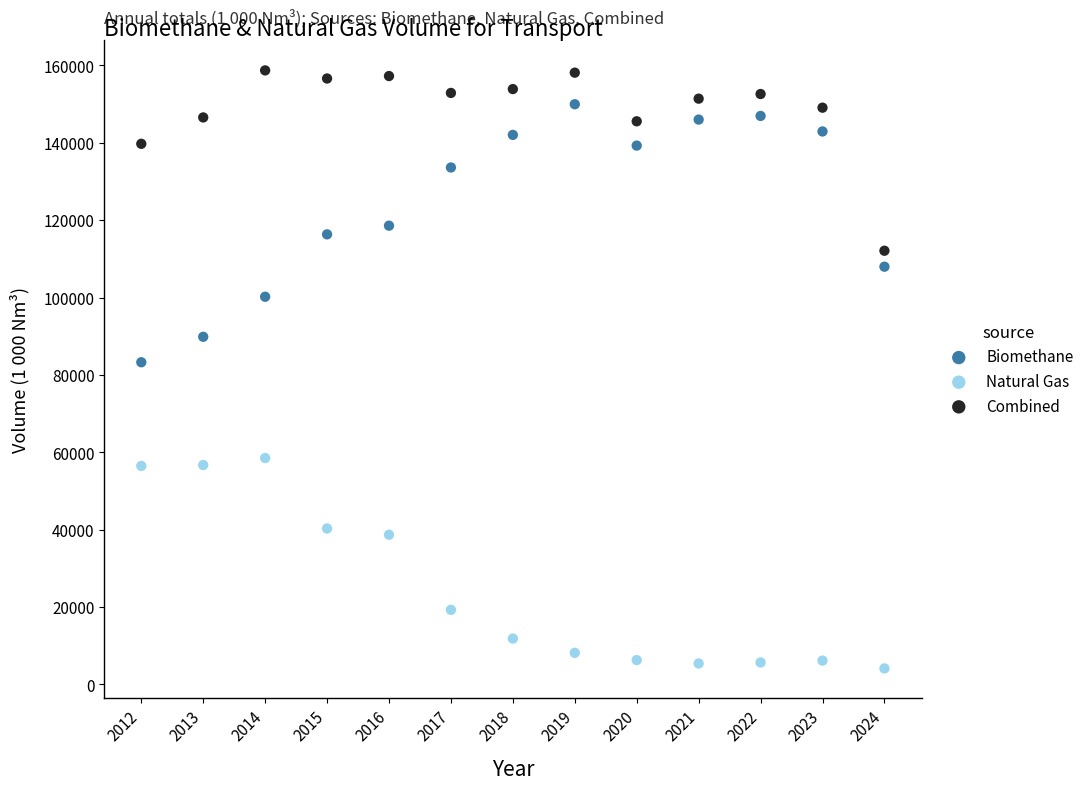

Which series has the largest Y range (max minus min)?

Biomethane